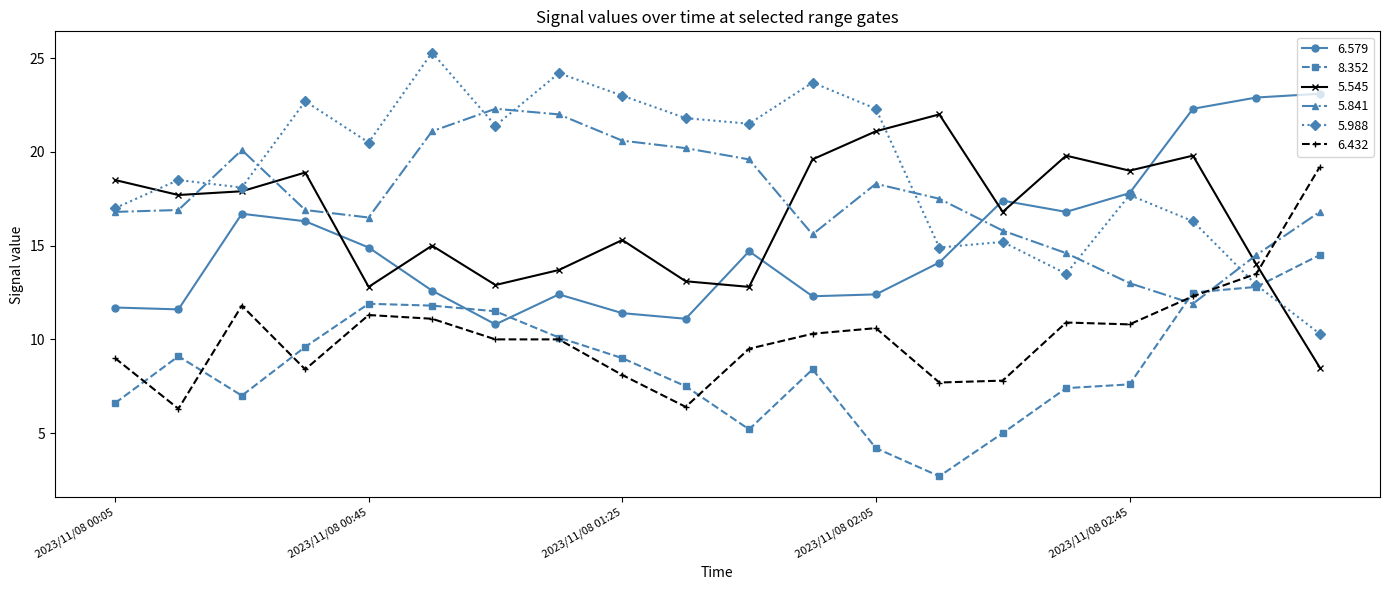

What are all the series names shown in the legend?

6.579, 8.352, 5.545, 5.841, 5.988, 6.432